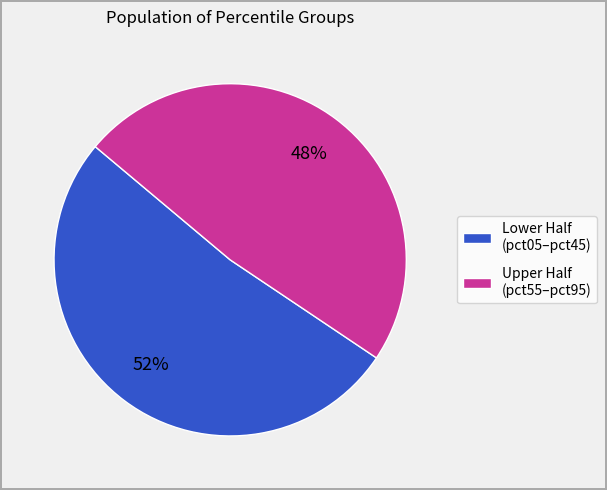

True or false: Lower Half (pct05–pct45) accounts for 52% of the total.

True